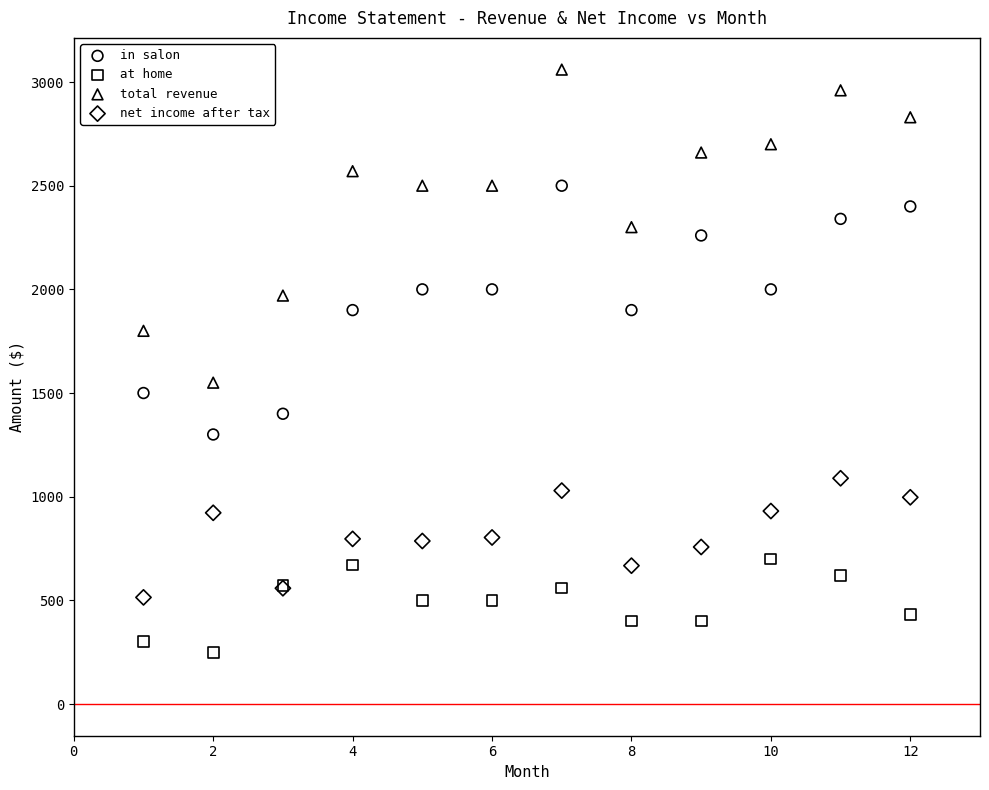

Across all series, what Y value is closest to 1655?

1550.0